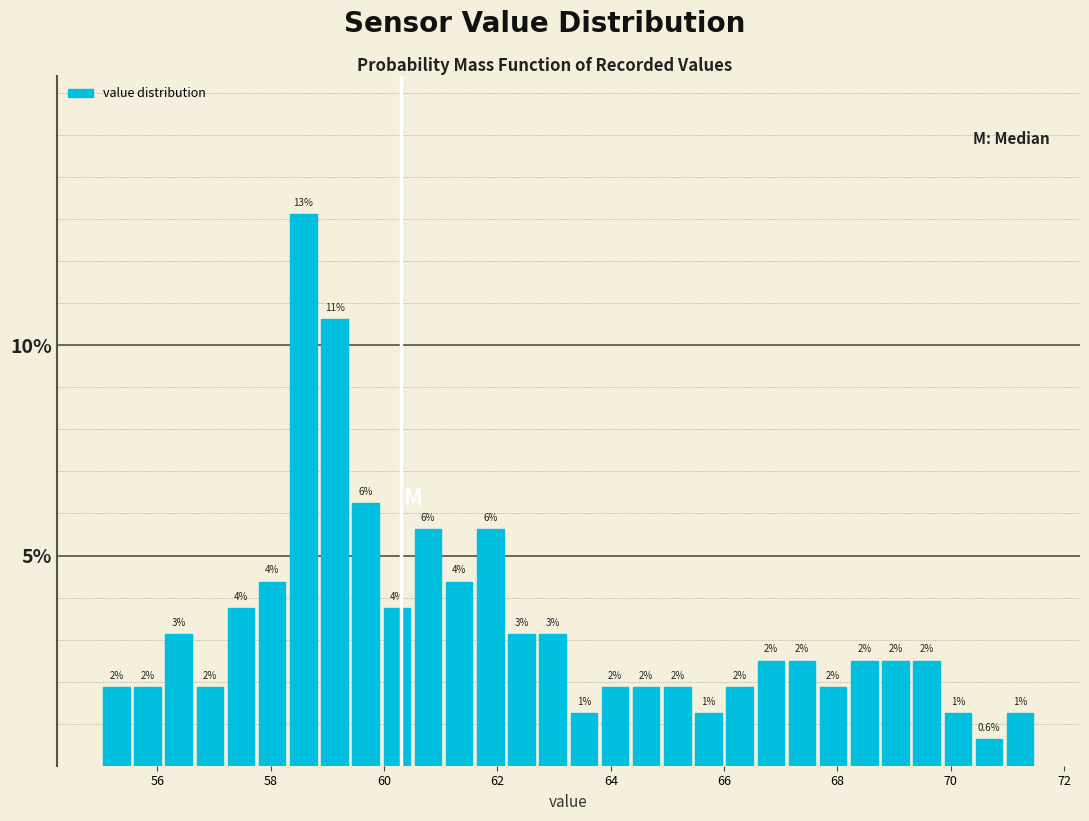

Around what value on the x-axis is the tallest bar? Give the approximate position of its centre, as read against the axis.

58.6